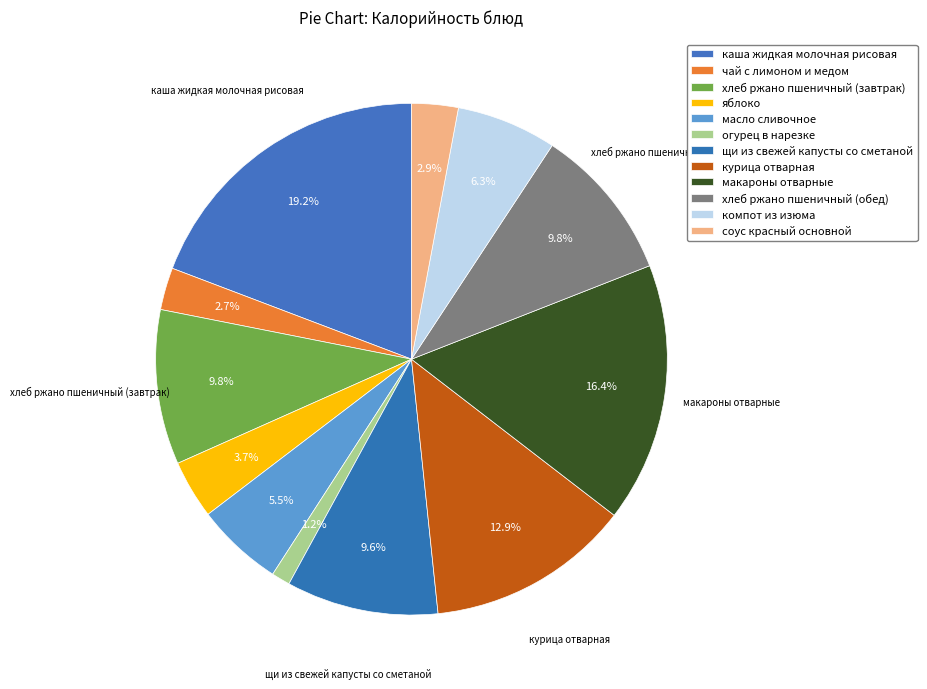

Between макароны отварные and каша жидкая молочная рисовая, which is larger?

каша жидкая молочная рисовая